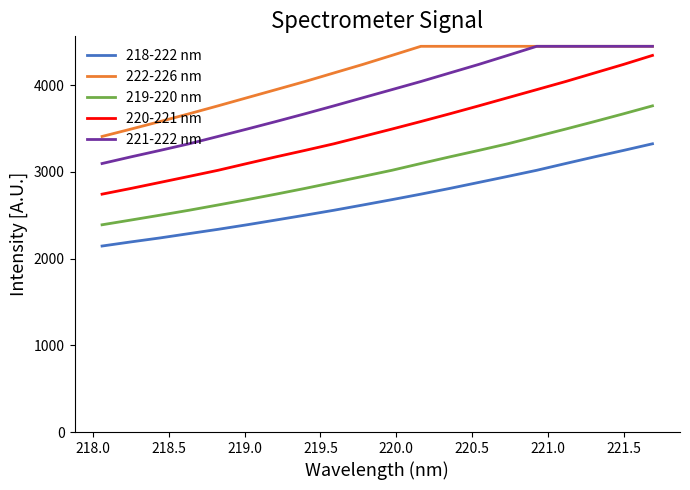

List the series in order of their overall mean, highest first.

222-226 nm, 221-222 nm, 220-221 nm, 219-220 nm, 218-222 nm